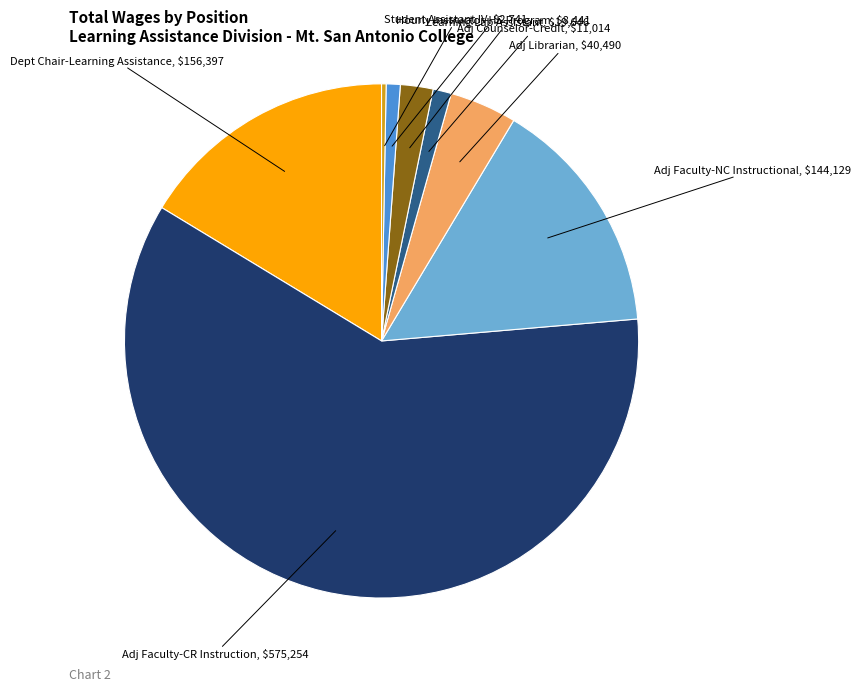

Count the number of slices in the pie.

8